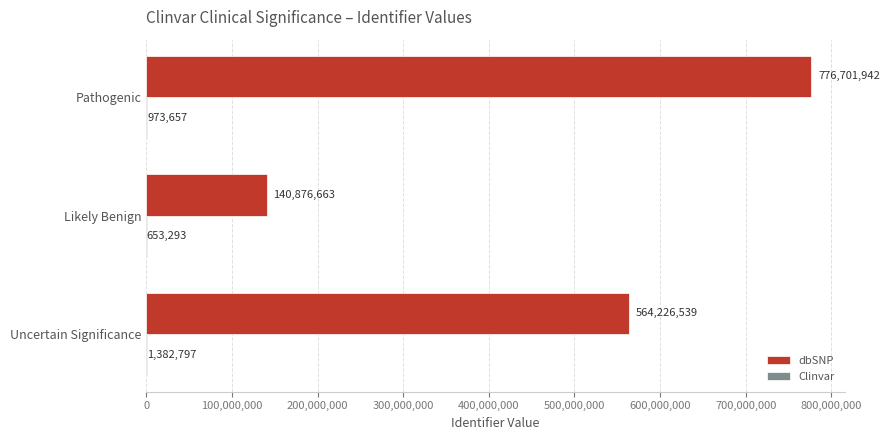

Which series has the largest total across all categories?

dbSNP